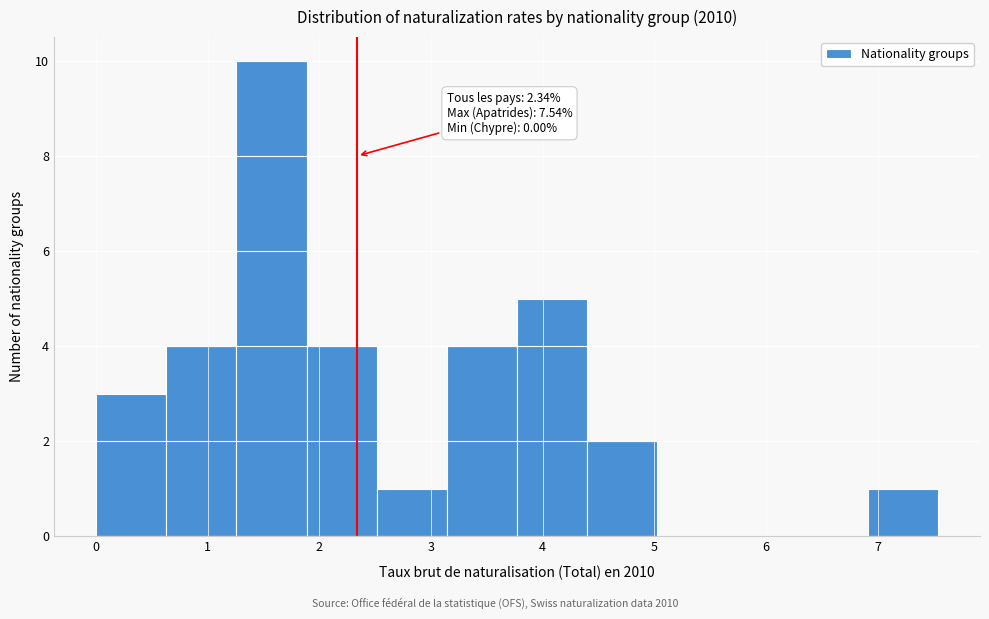

Which range on the x-axis has the tallest bar?

1.3 to 1.9